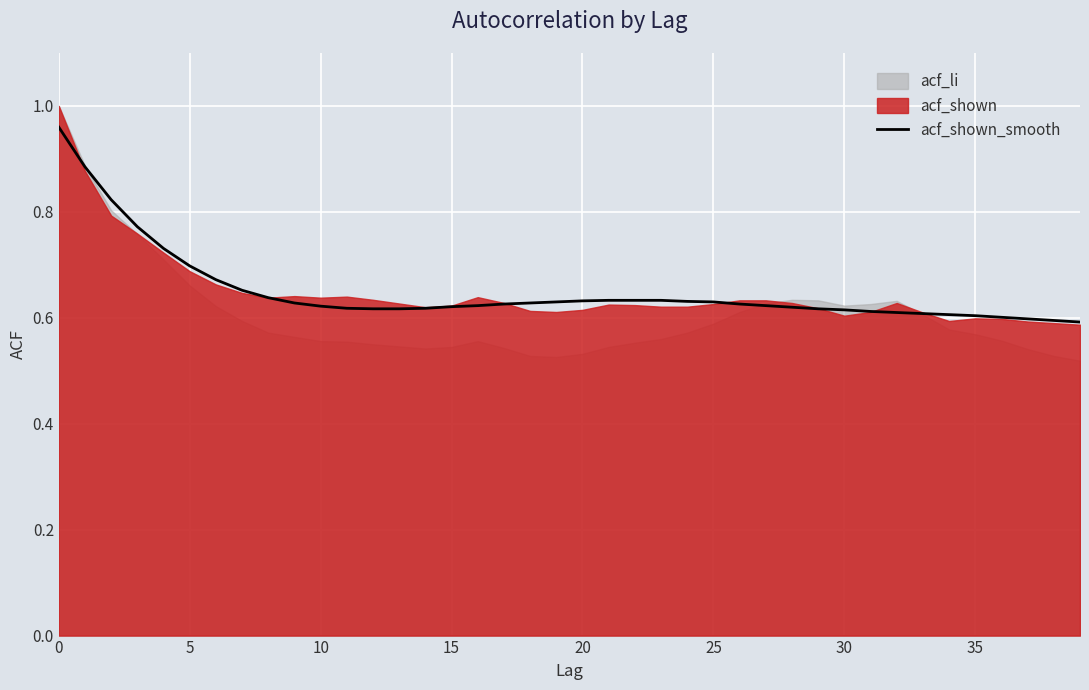

What is the greatest value displayed?

1.0